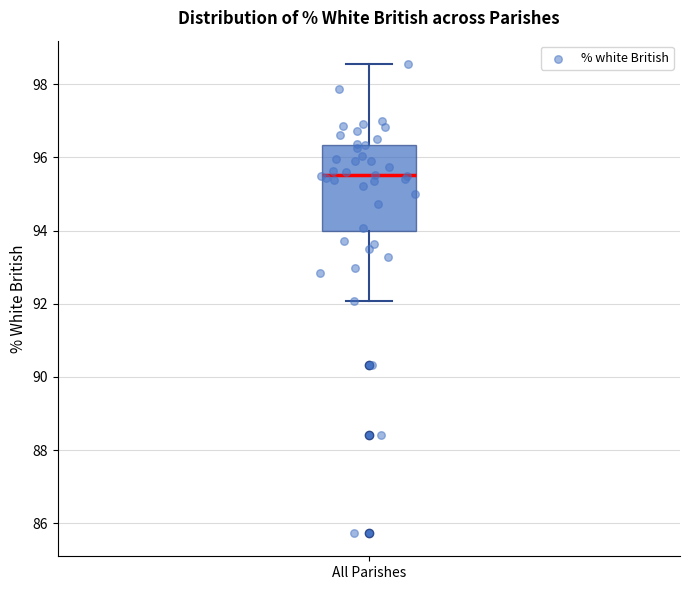

Where is the upper edge of the box for All Parishes on the y-axis? The values are not printed on the chart, so give them approximately, as read against the axis.

96.4